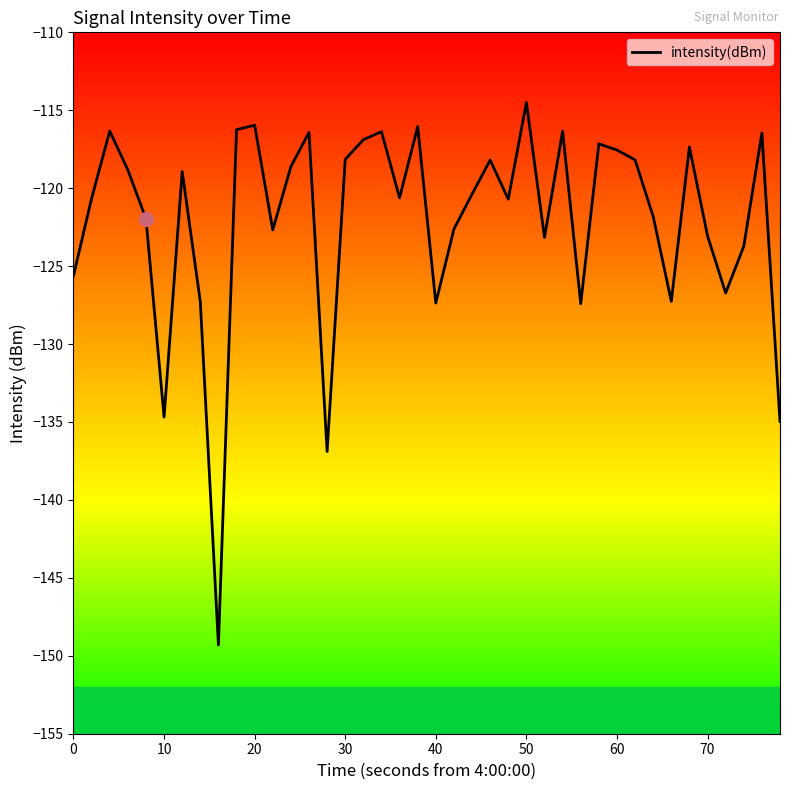

What is the minimum value shown in the chart?

-149.3